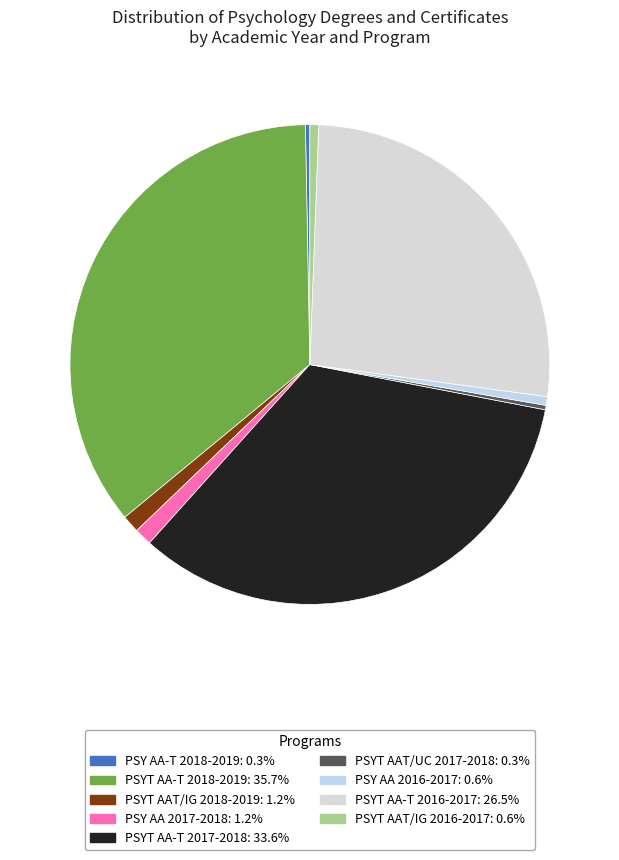

Approximately how many times larger is the value at PSY AA 2017-2018 compared to PSY AA-T 2018-2019?

4.0